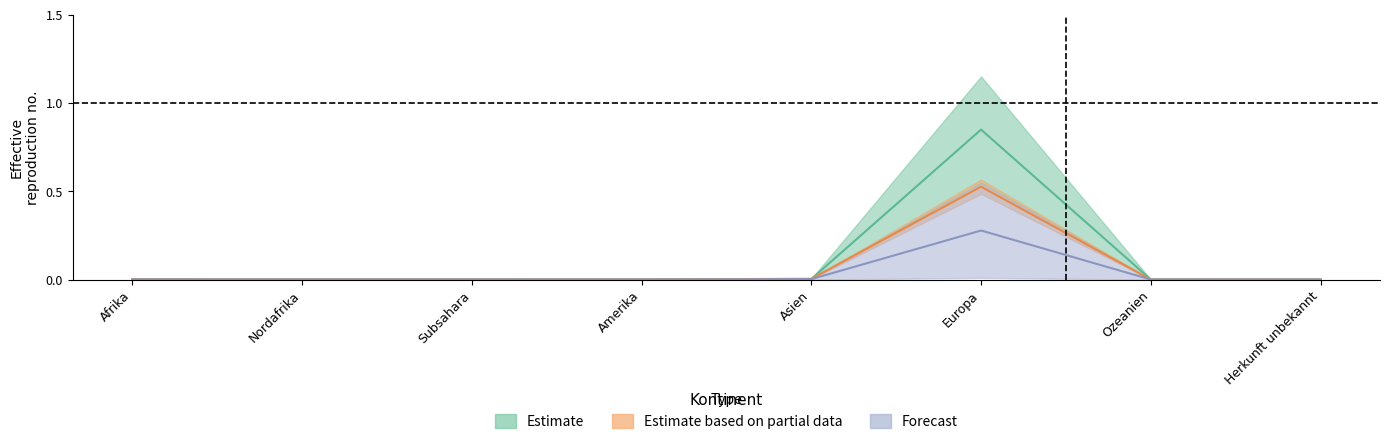

Does the chart display data point markers on the line(s)?

No